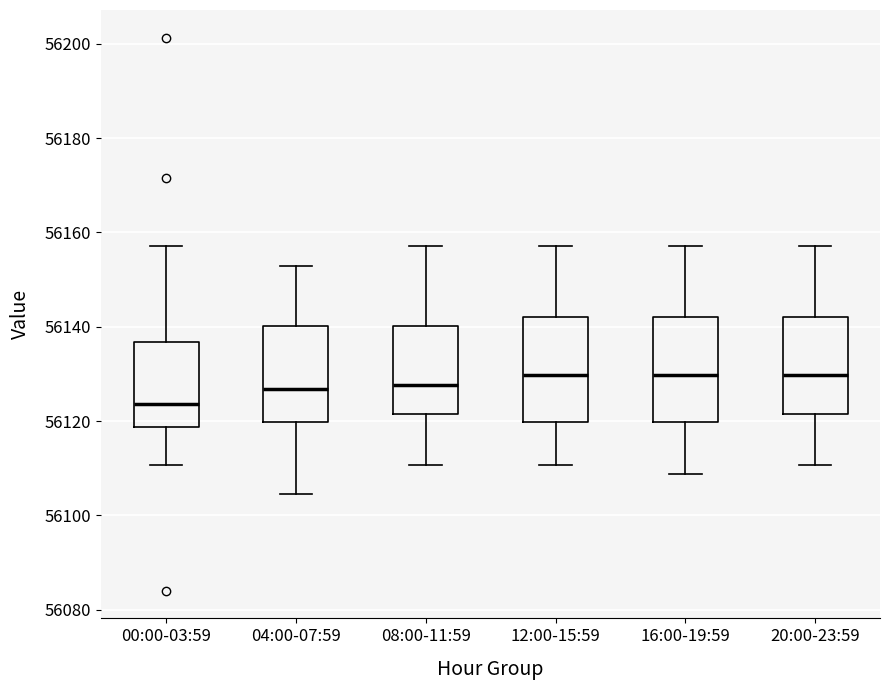

Reading left to right, read every box against the y-axis: the position of its median line, the range the box covers, and the ends of its whiskers. The values are not printed on the chart, so give them approximately, as read against the axis.

00:00-03:59: median 56124, box 56118 to 56136, whiskers 56110 to 56158
04:00-07:59: median 56126, box 56120 to 56140, whiskers 56104 to 56152
08:00-11:59: median 56128, box 56122 to 56140, whiskers 56110 to 56158
12:00-15:59: median 56130, box 56120 to 56142, whiskers 56110 to 56158
16:00-19:59: median 56130, box 56120 to 56142, whiskers 56108 to 56158
20:00-23:59: median 56130, box 56122 to 56142, whiskers 56110 to 56158